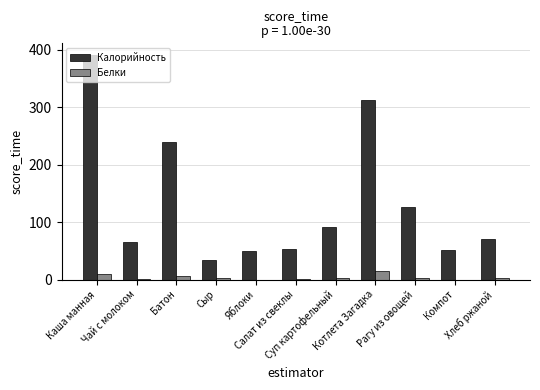

Count the number of categories in the chart.

11